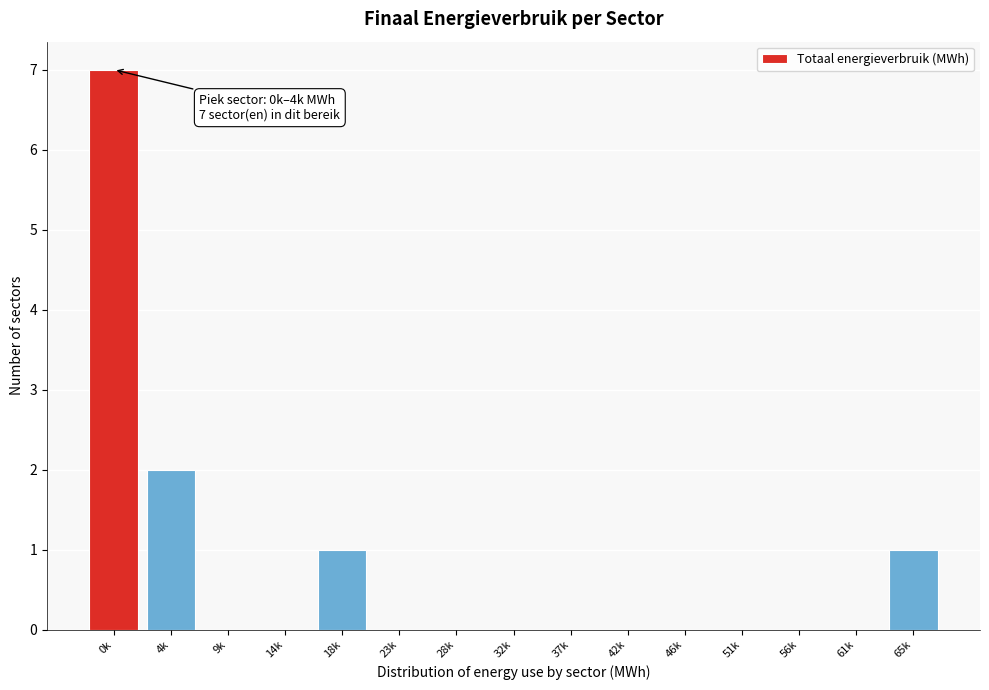

Reading left to right, extract all data points from this chart.

0k=7	4k=2	9k=0	14k=0	18k=1	23k=0	28k=0	32k=0	37k=0	42k=0	46k=0	51k=0	56k=0	61k=0	65k=1